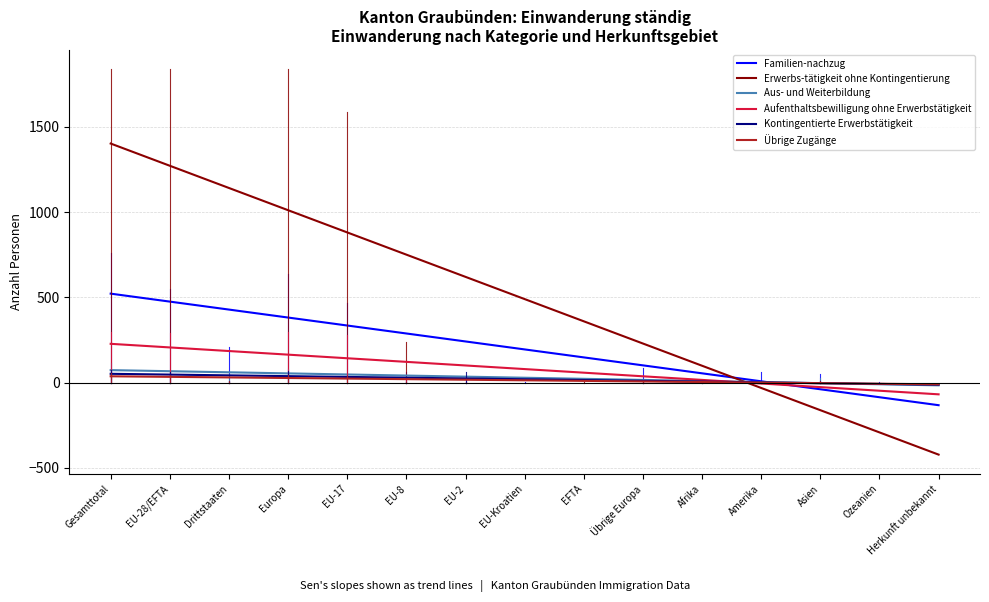

Is this an area chart (filled region under the line)?

No